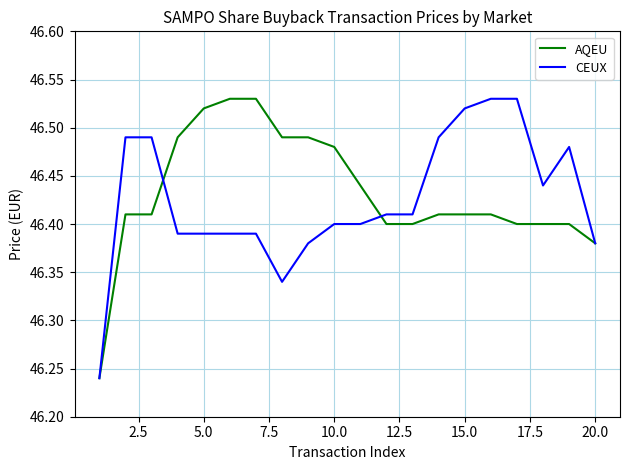

What is the minimum value for AQEU?

46.2